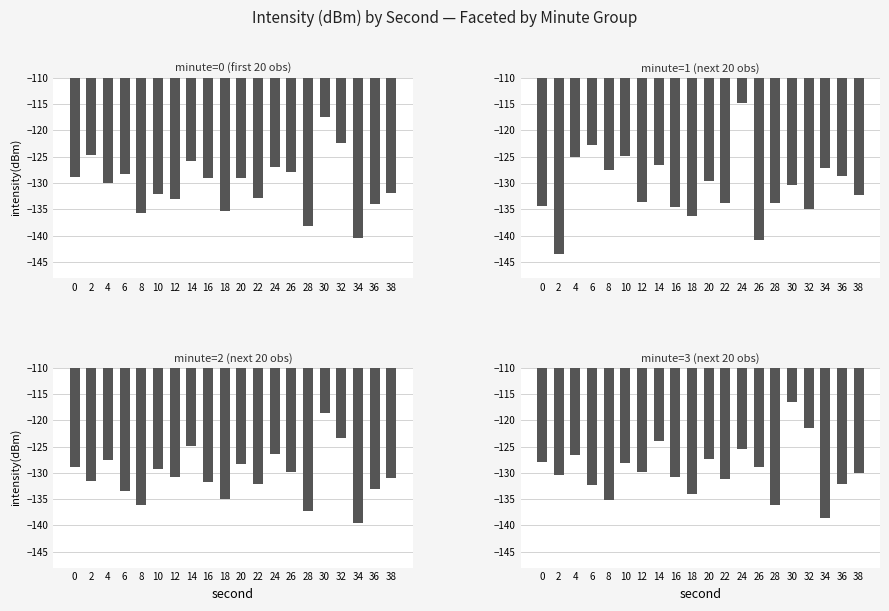

Which category has the lowest value across all series?

2